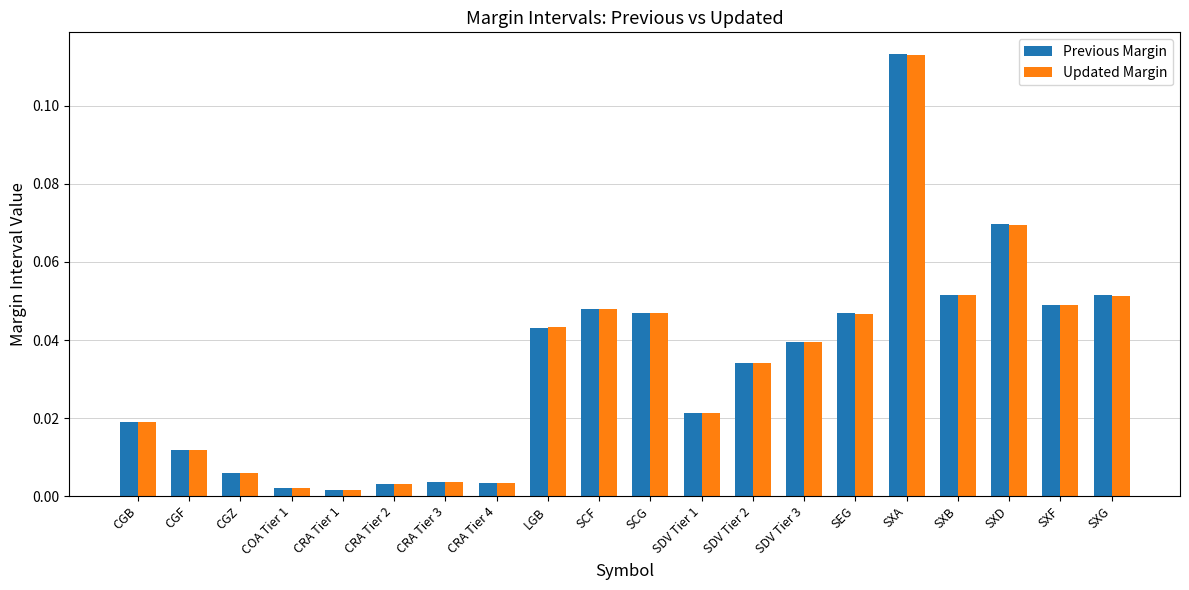

What is the label of the 12th bar from the right?

LGB